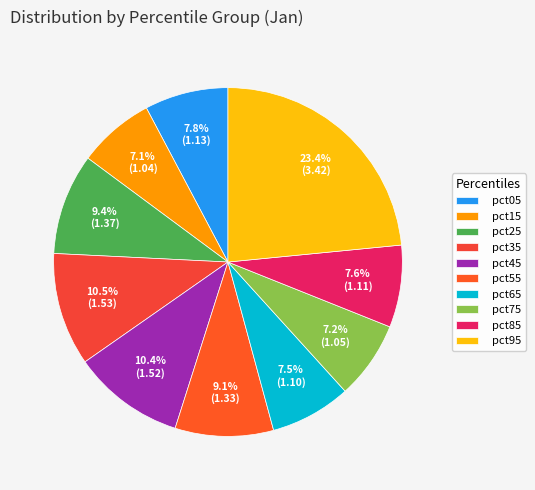

Does any single category account for the majority?

No